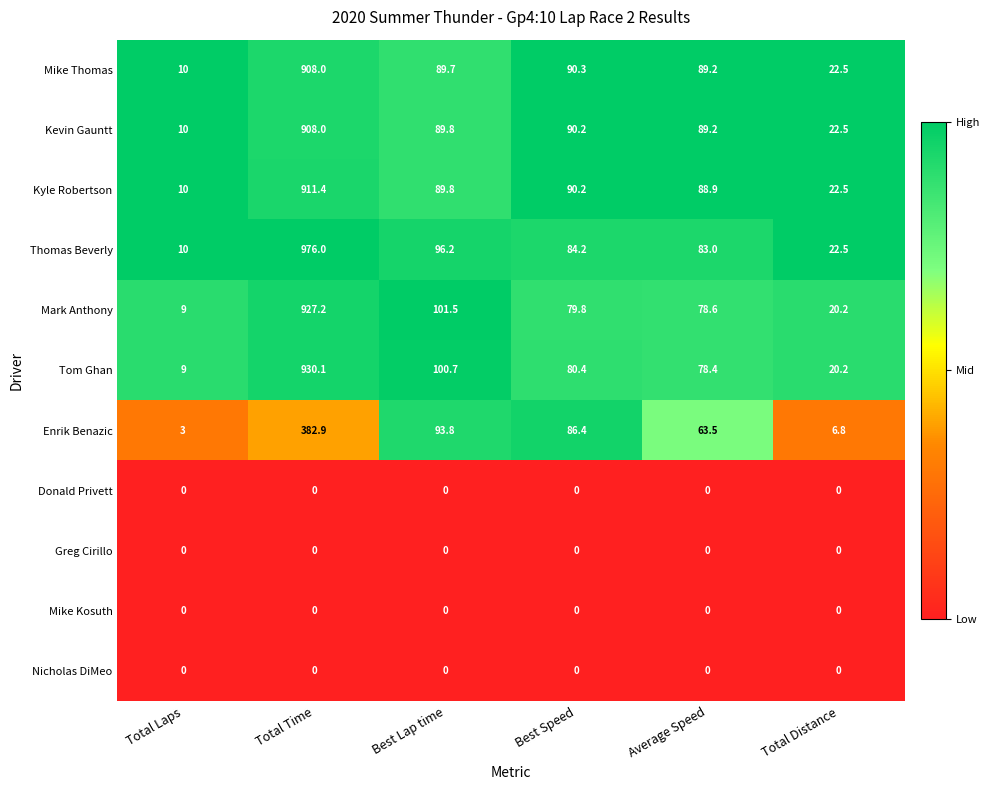

What is the difference between the highest and lowest values at Best Speed?

90.3